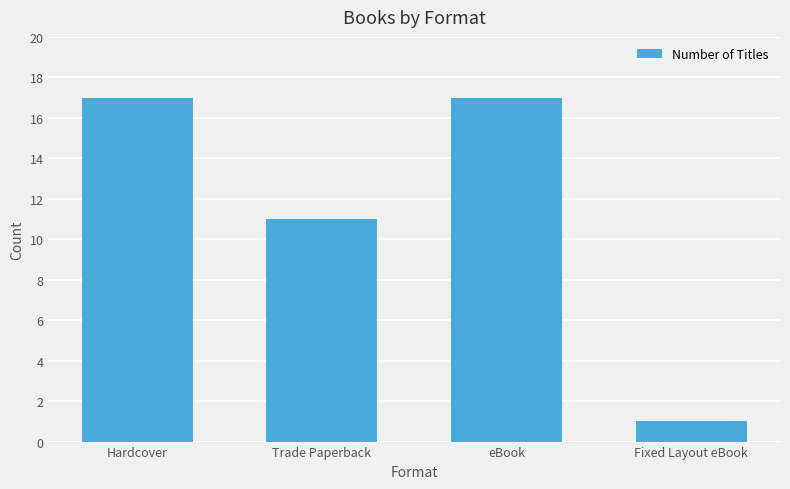

The chart shows a value of 1 at Fixed Layout eBook. True or false?

True